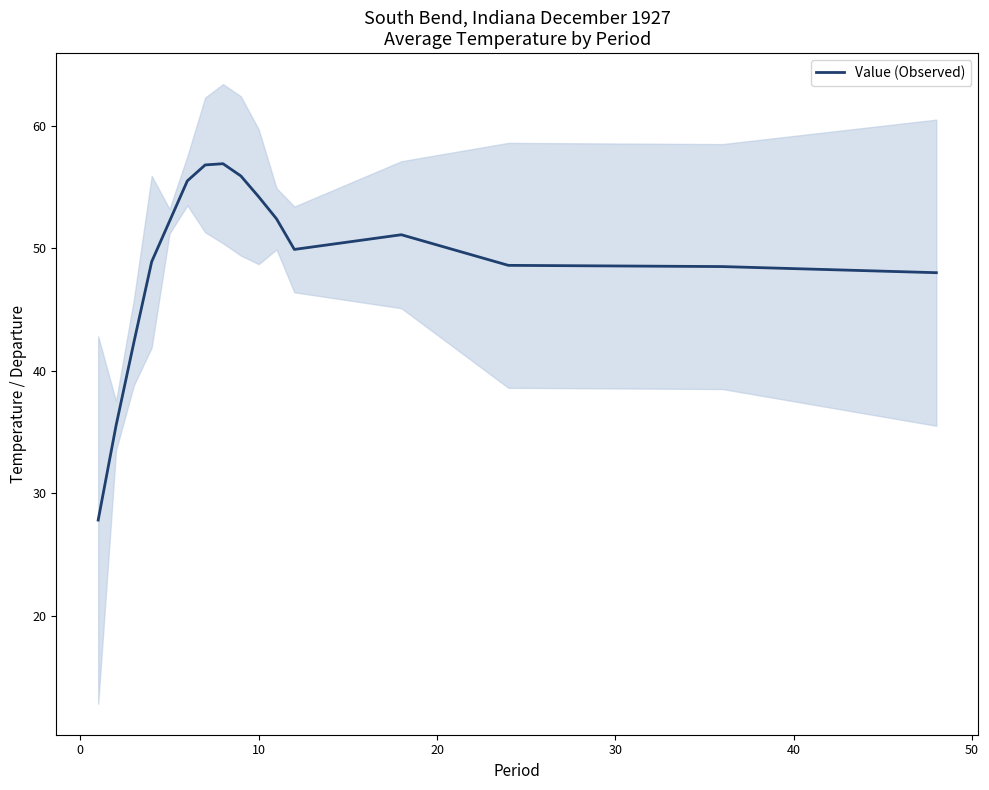

What is the maximum value for Value (Observed)?

56.9